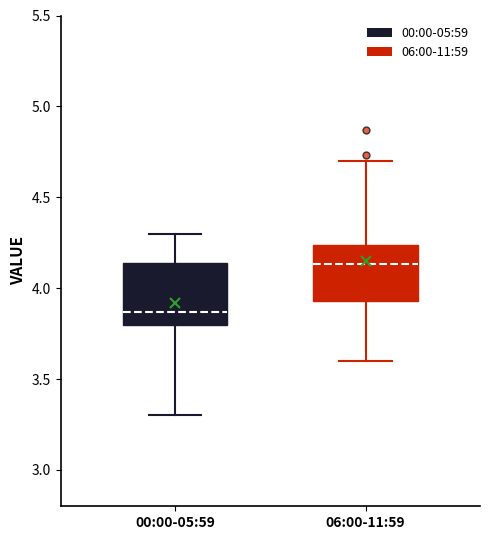

Reading left to right, read every box against the y-axis: the position of its median line, the range the box covers, and the ends of its whiskers. The values are not printed on the chart, so give them approximately, as read against the axis.

00:00-05:59: median 3.85, box 3.80 to 4.15, whiskers 3.30 to 4.30
06:00-11:59: median 4.15, box 3.95 to 4.25, whiskers 3.60 to 4.70